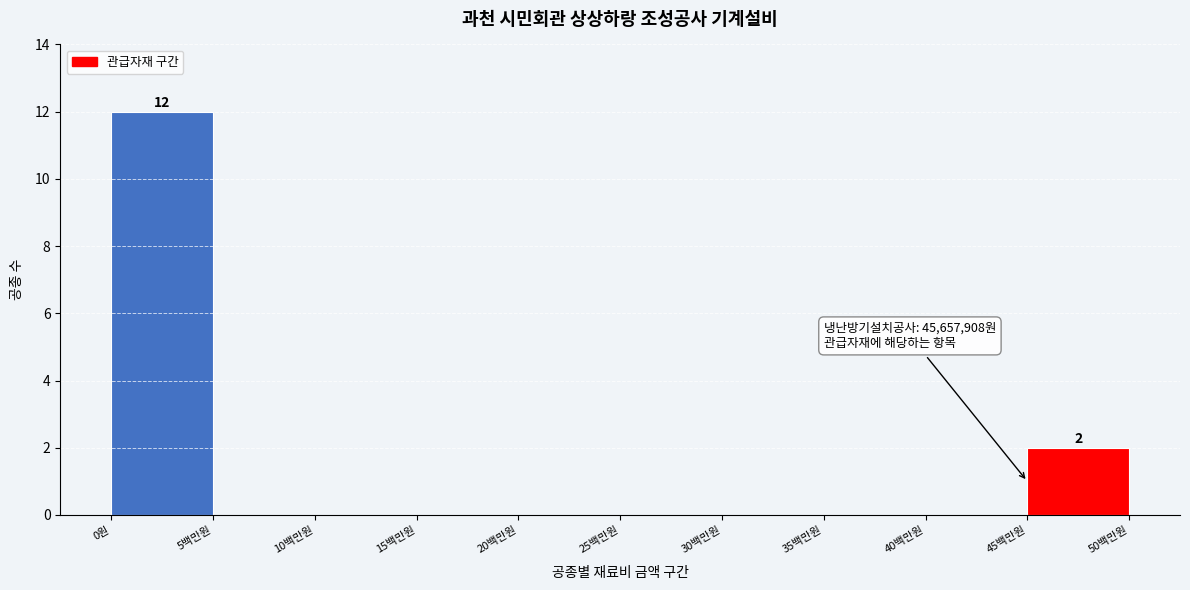

Reading left to right, transcribe all the data shown in this chart.

0원=12	5백만원=0	10백만원=0	15백만원=0	20백만원=0	25백만원=0	30백만원=0	35백만원=0	40백만원=0	45백만원=2